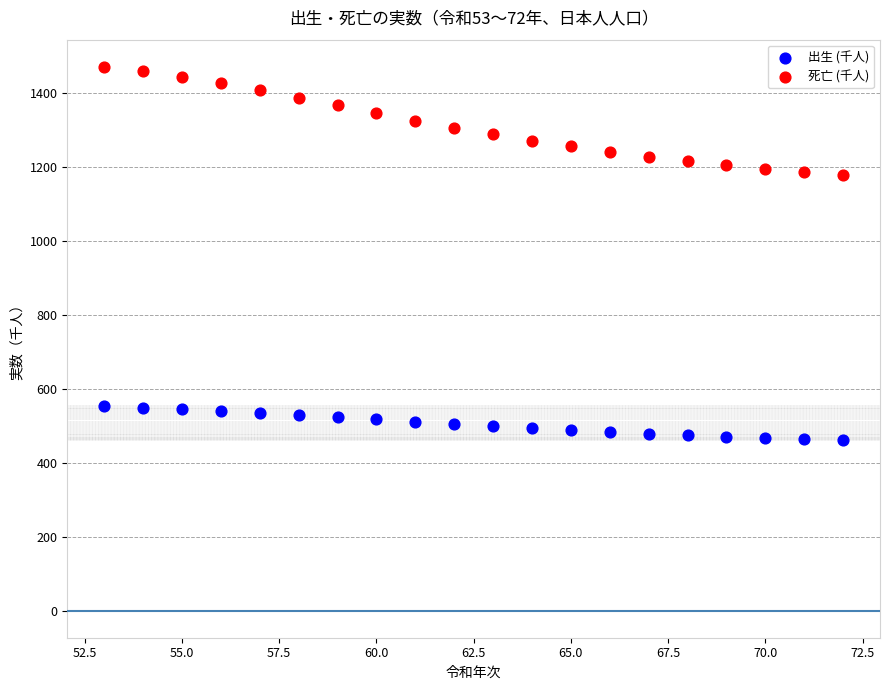

Which series reaches the minimum Y coordinate?

出生 (千人)